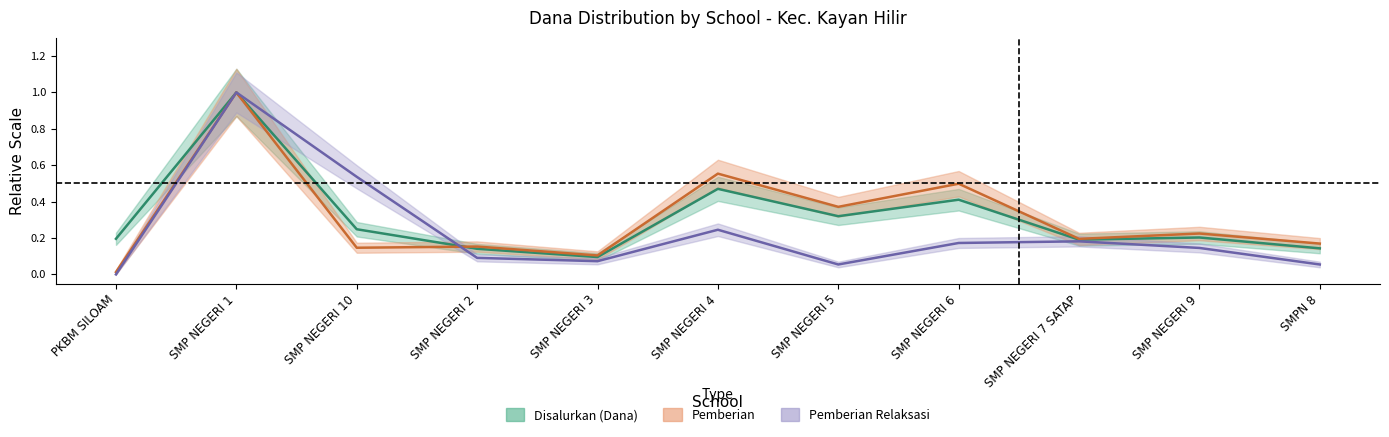

Which series changed the most between SMP NEGERI 10 and SMP NEGERI 2?

Pemberian Relaksasi